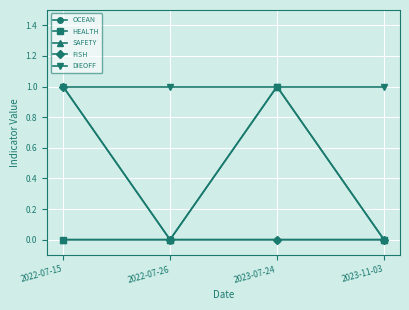

What is the spread (max minus min) of values at 2023-11-03?

1